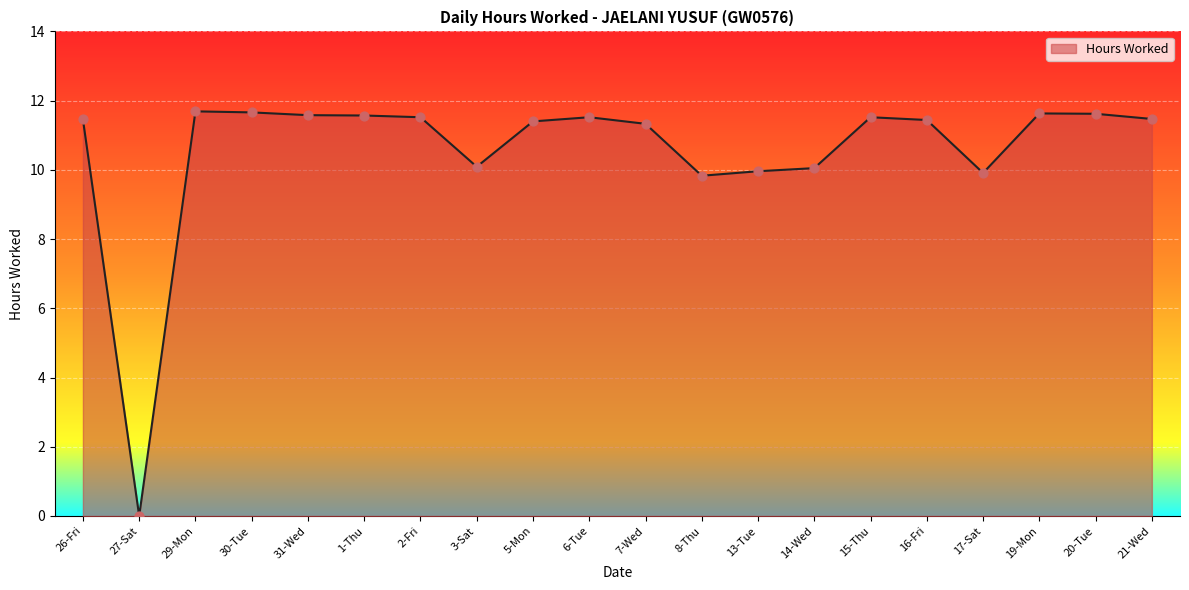

What is the ratio of the value at 31-Wed to the value at 17-Sat?

1.2